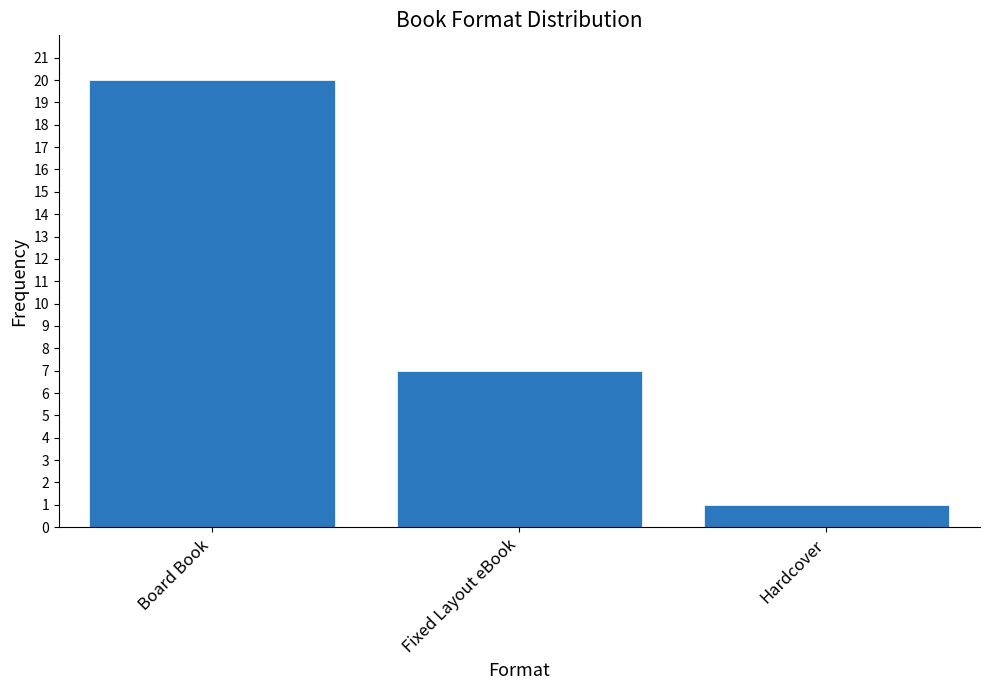

Which label corresponds to the smallest value in the chart?

Hardcover